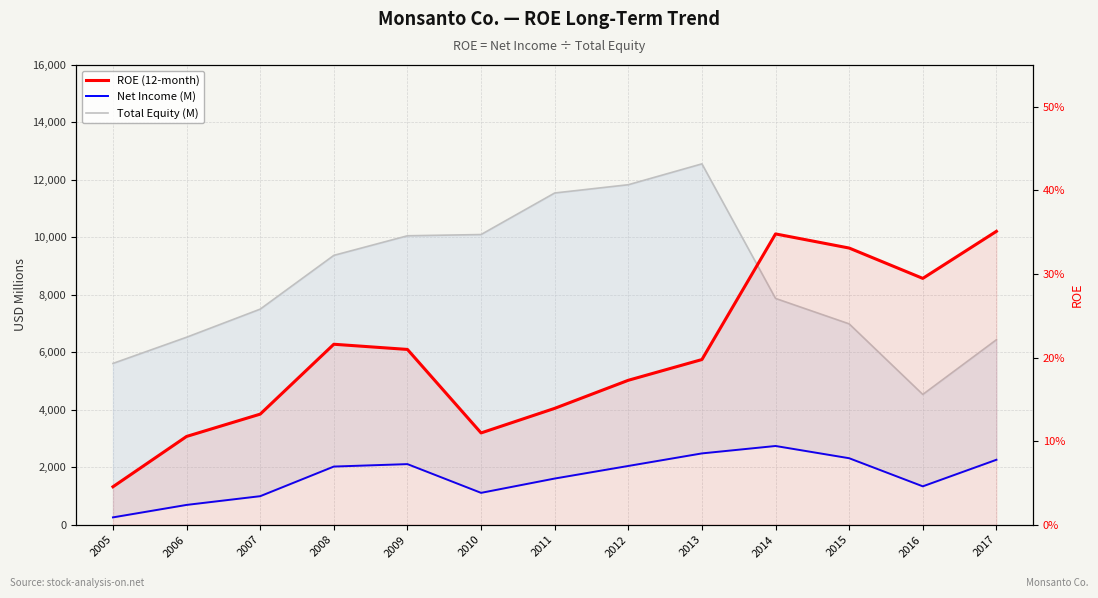

Between 2006 and 2007, which is larger?

2007